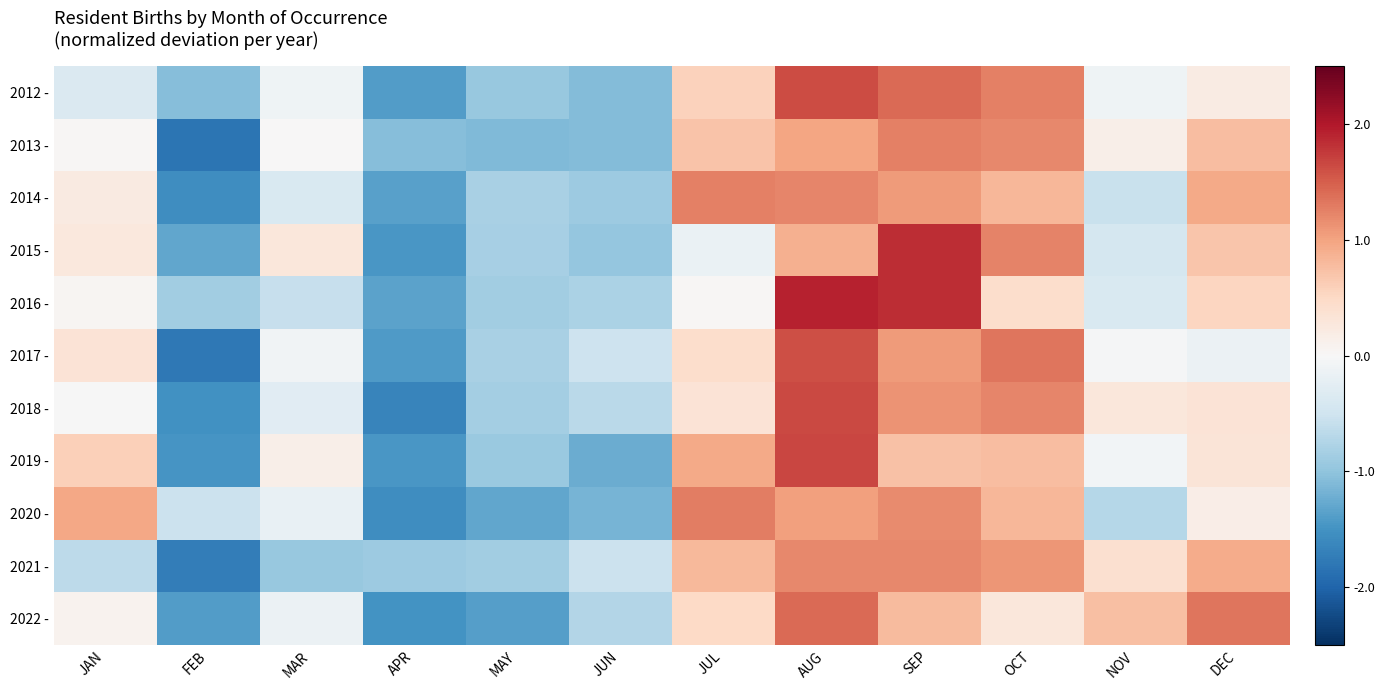

At SEP, list the series in order from smallest to largest.

2019 -, 2022 -, 2014 -, 2017 -, 2018 -, 2020 -, 2021 -, 2013 -, 2012 -, 2015 -, 2016 -